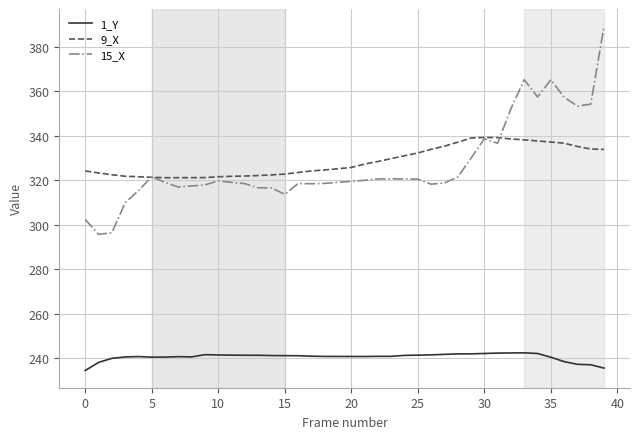

What is the difference between the maximum and minimum values in the 9_X series?

18.1